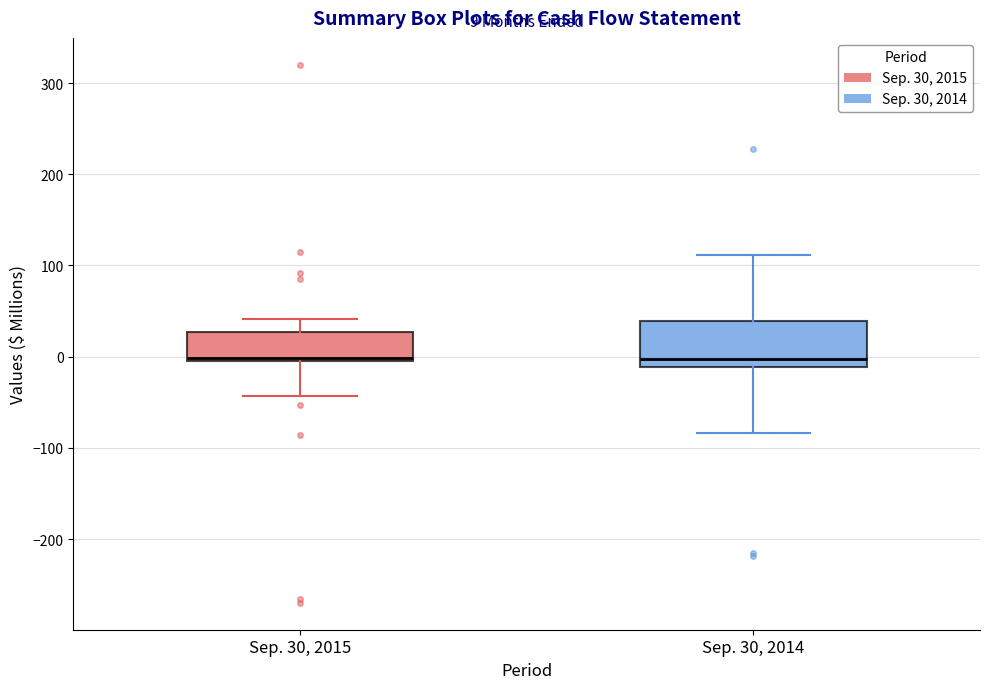

Comparing the boxes themselves (not the whiskers), which one is the tallest?

Sep. 30, 2014